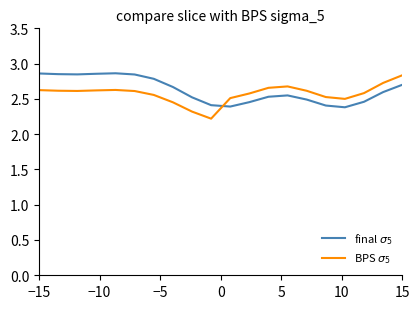

What is the minimum value shown in the chart?

2.2